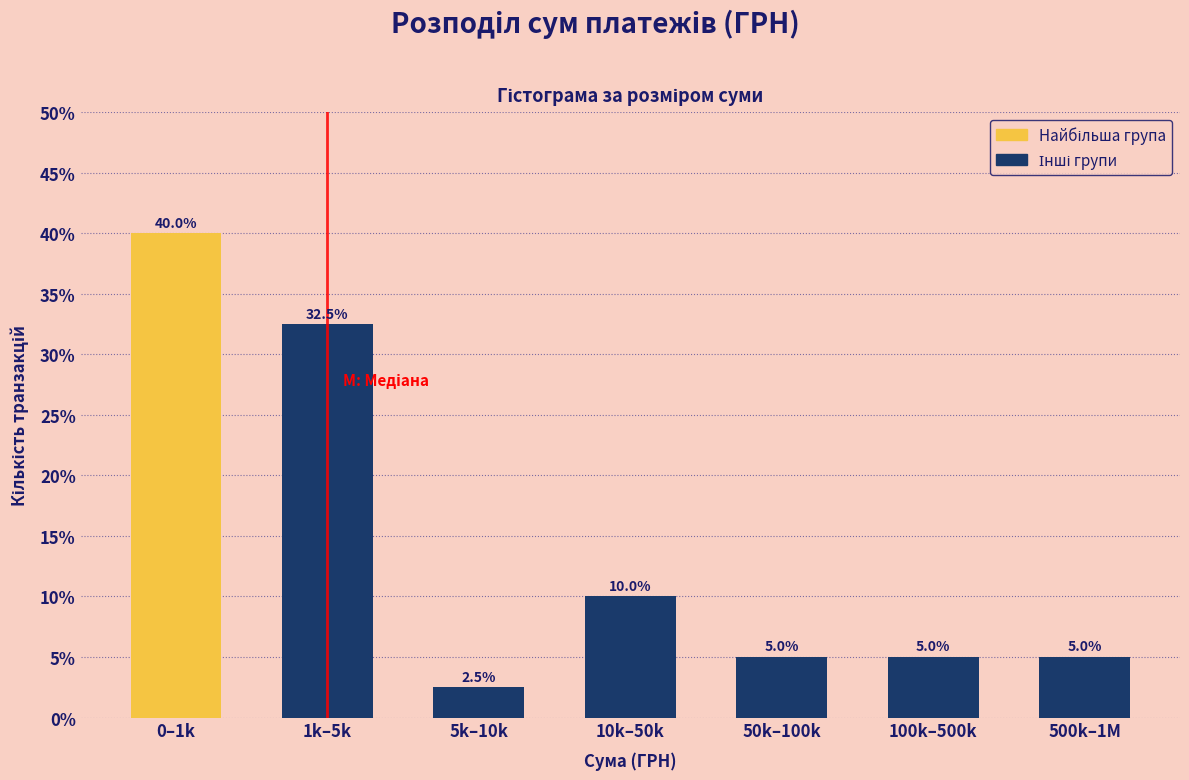

Reading left to right, list all the values displayed in this chart.

40.0	32.5	2.5	10.0	5.0	5.0	5.0